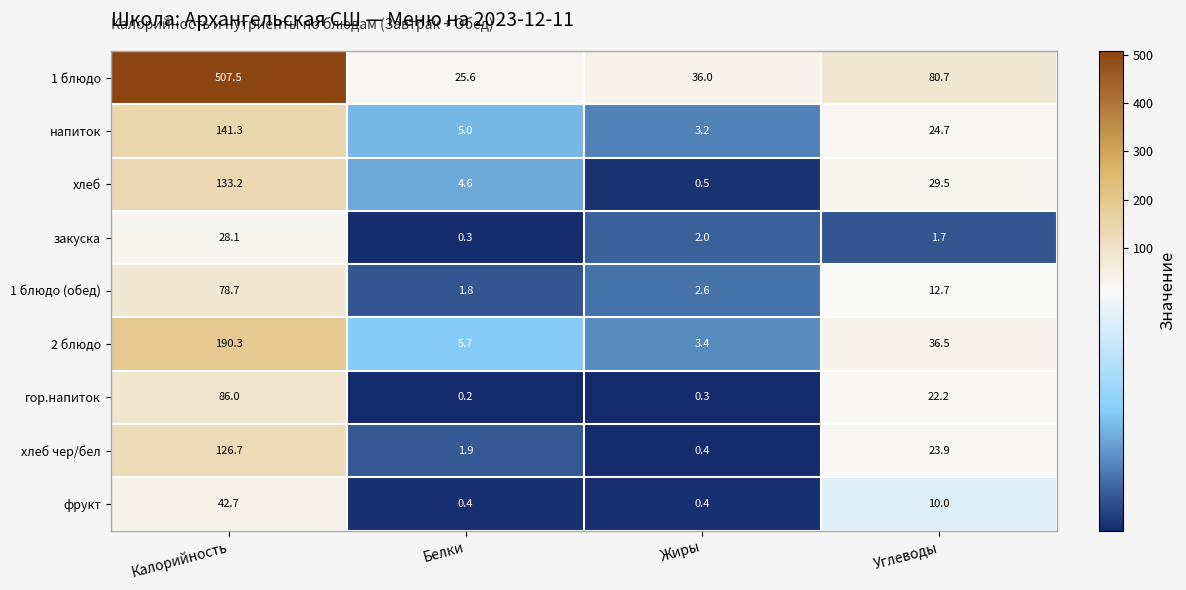

At how many categories does at least one series exceed 24?

4